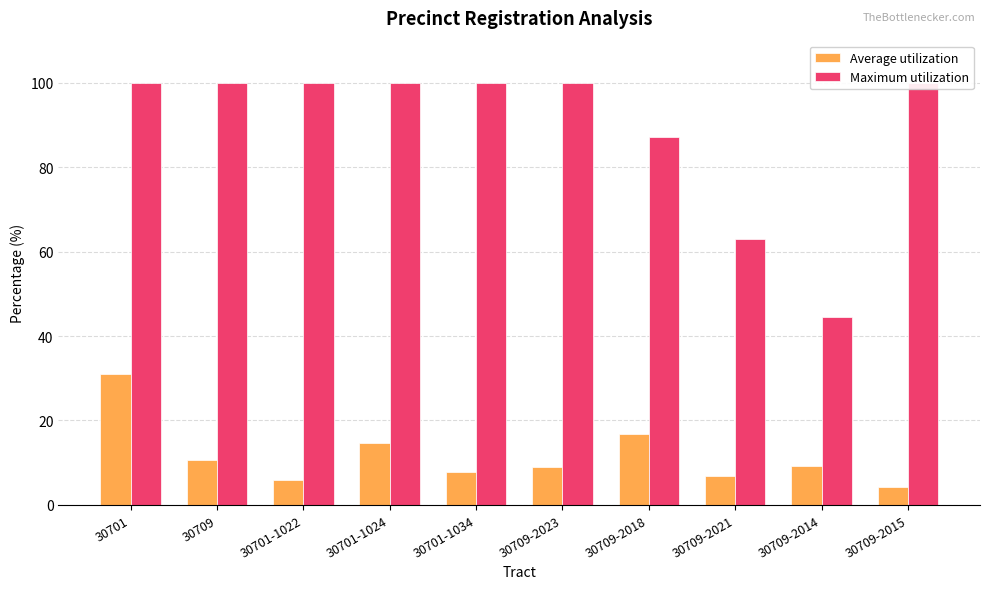

What are all the series names shown in the legend?

Average utilization, Maximum utilization